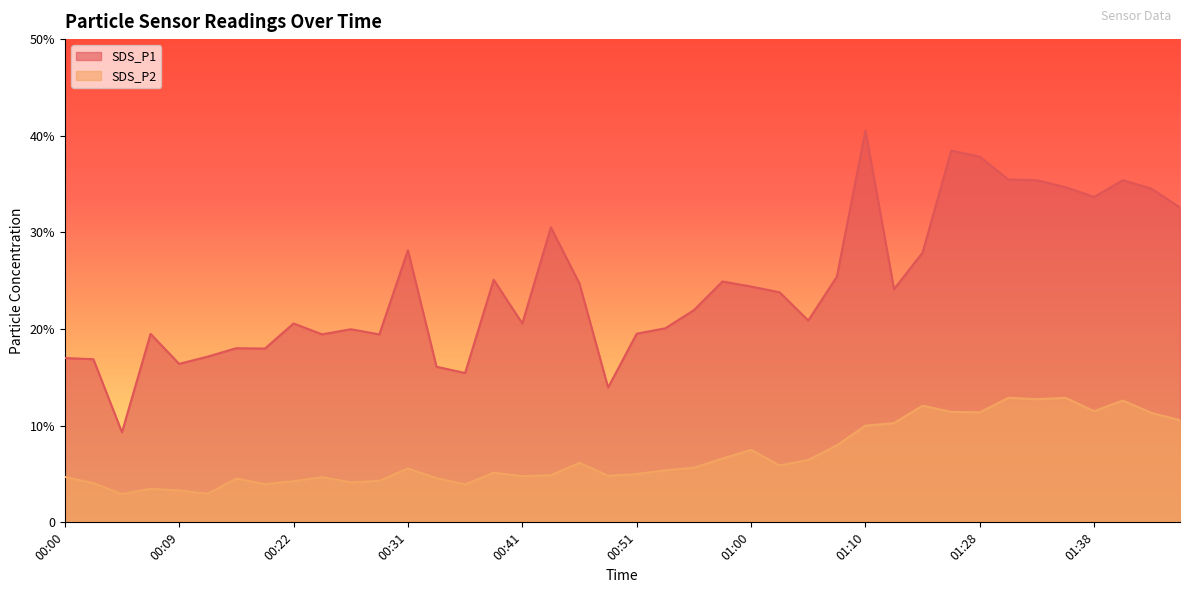

What is the label of the 21st point from the right?

00:48